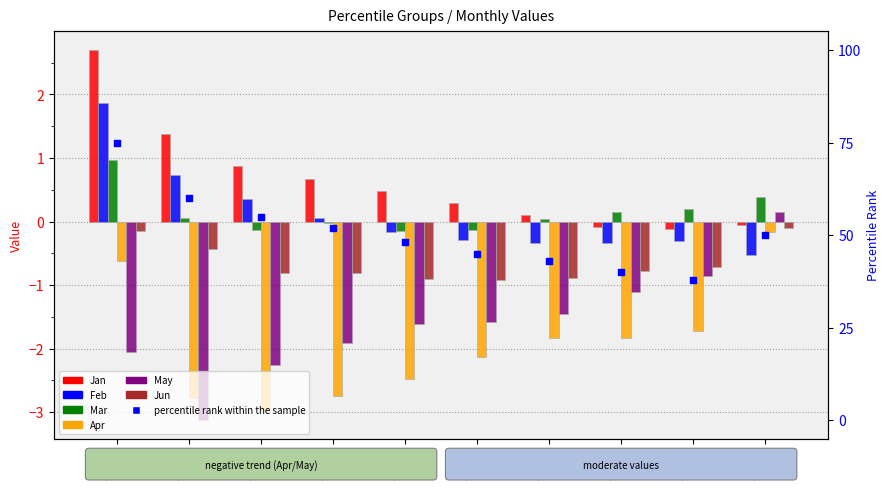

What is the total value across all series at pct45?

-4.8